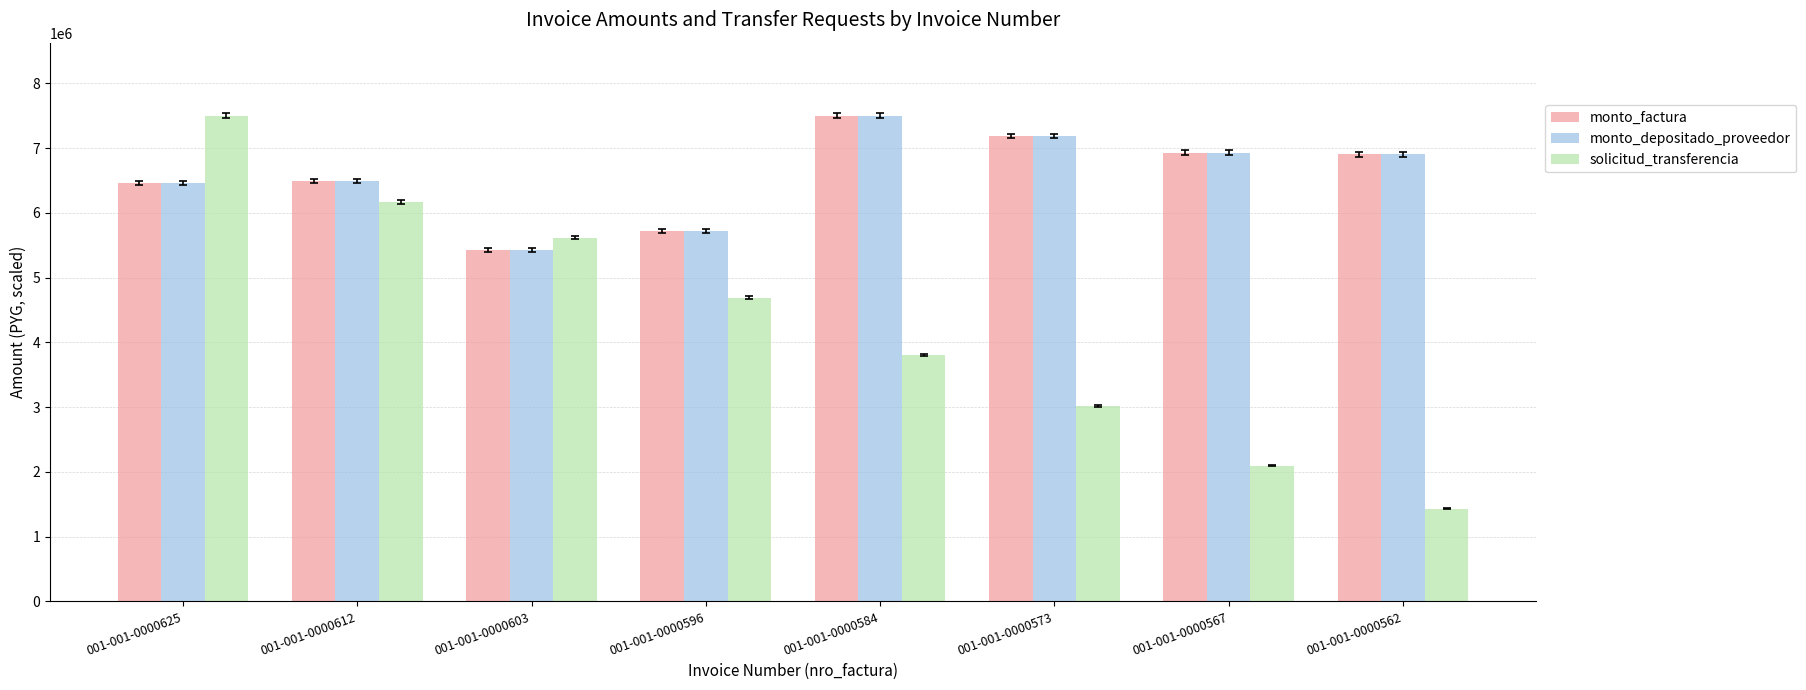

What is the average value of the solicitud_transferencia series?

4292344.9